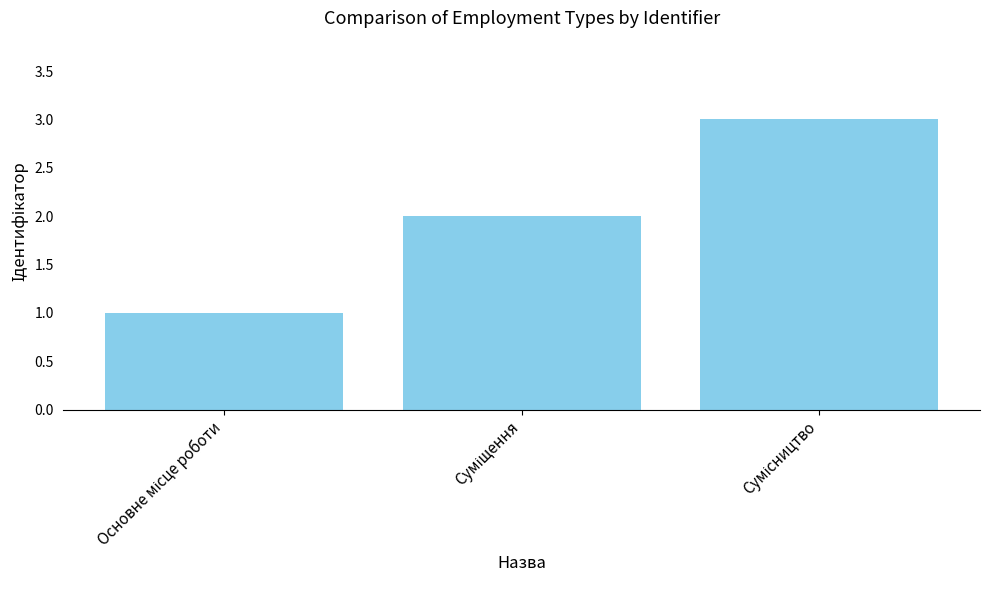

What is the sum of all values?

6